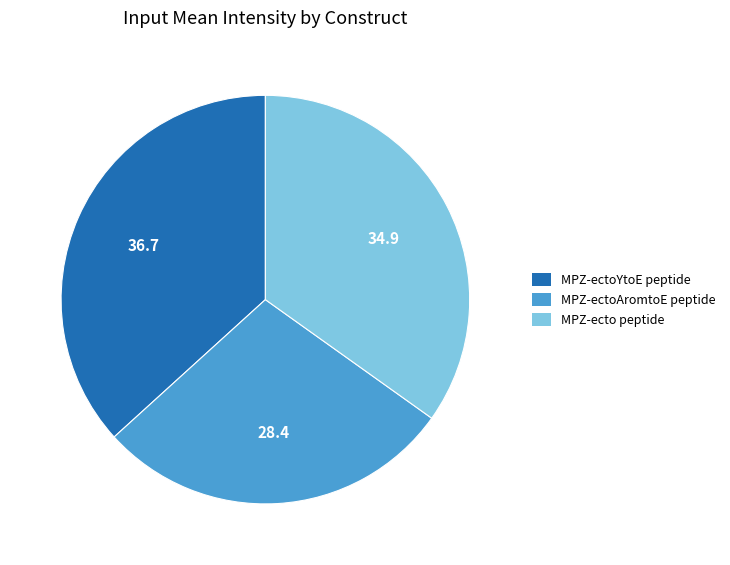

Do MPZ-ectoYtoE peptide and MPZ-ecto peptide together represent more than half of the pie?

Yes